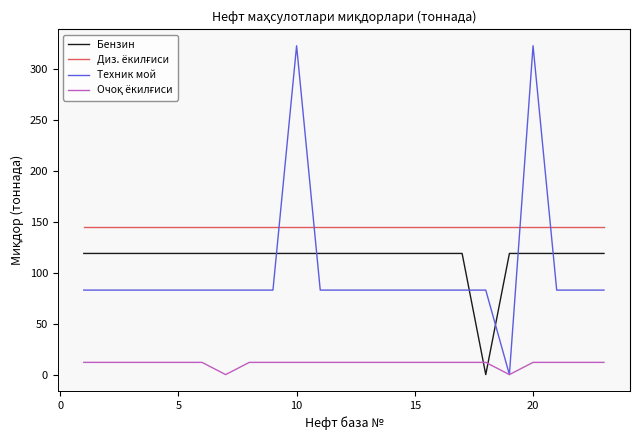

In Бензин, how many points are lower than both neighbors (excluding endpoints)?

1